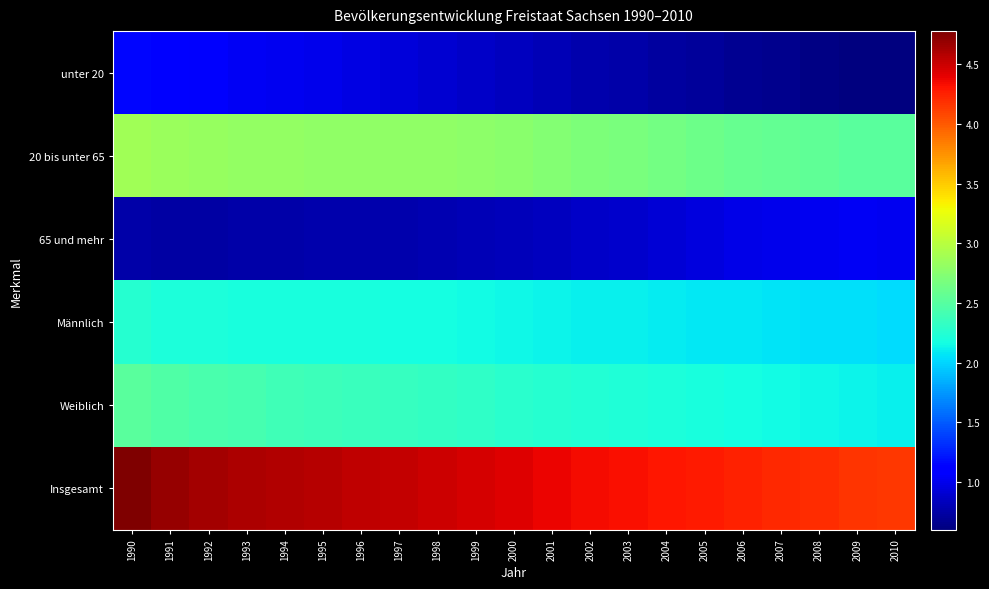

What is the maximum value shown in the chart?

4775914